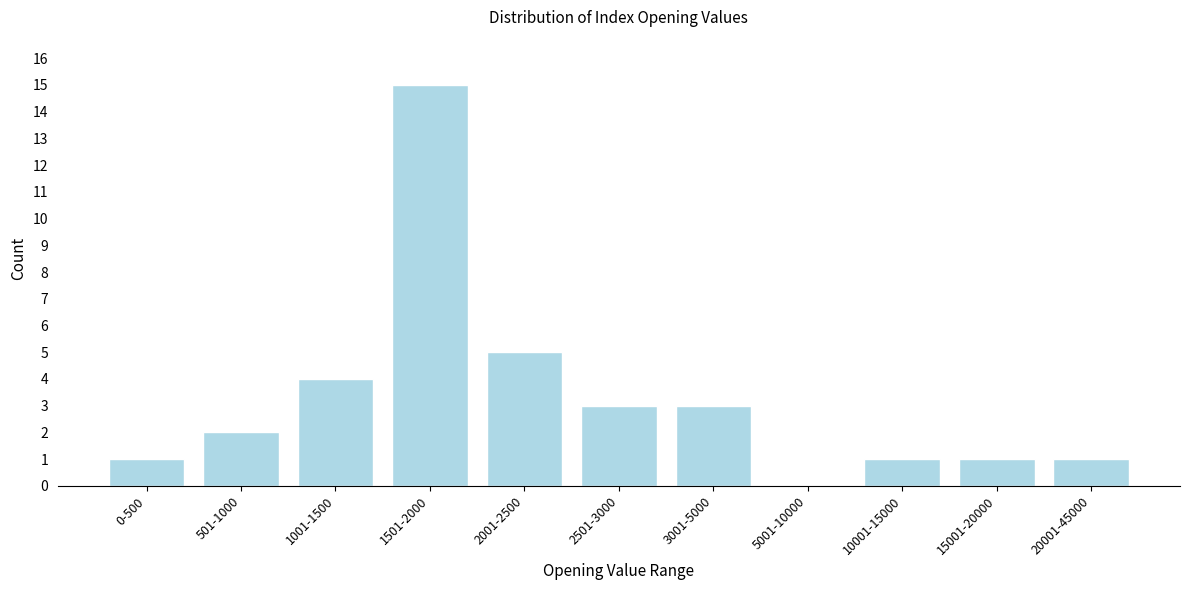

Reading left to right, extract all data points from this chart.

0-500=1	501-1000=2	1001-1500=4	1501-2000=15	2001-2500=5	2501-3000=3	3001-5000=3	5001-10000=0	10001-15000=1	15001-20000=1	20001-45000=1